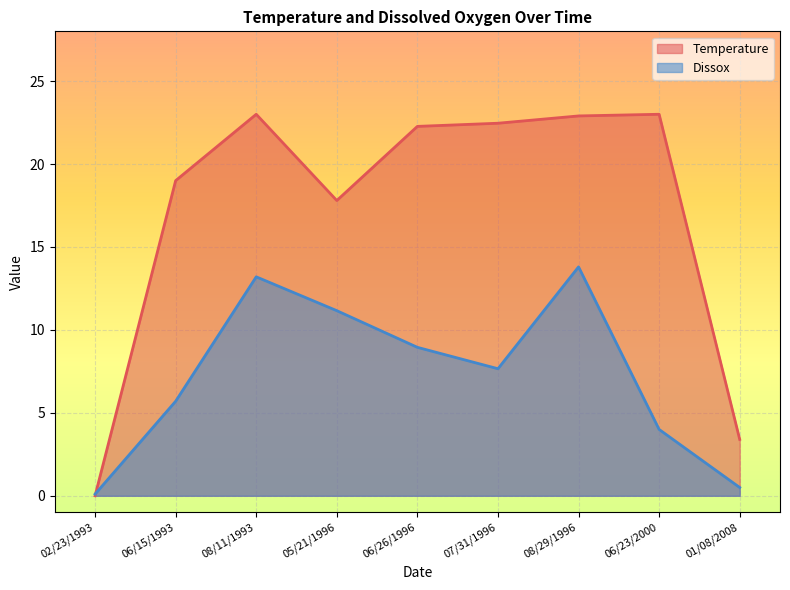

Which series has the widest spread of values?

Temperature